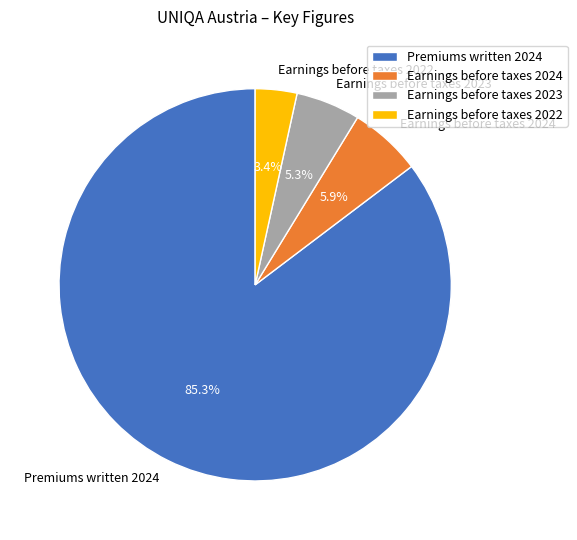

Is there any slice that represents more than half of the pie?

Yes